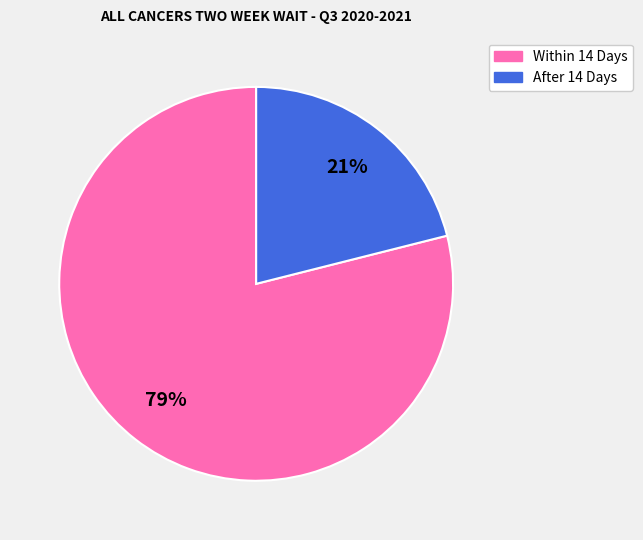

Does any single category account for the majority?

Yes